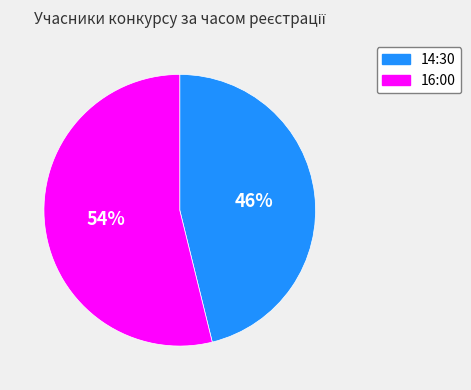

Combined, do 16:00 and 14:30 account for over 50%?

Yes